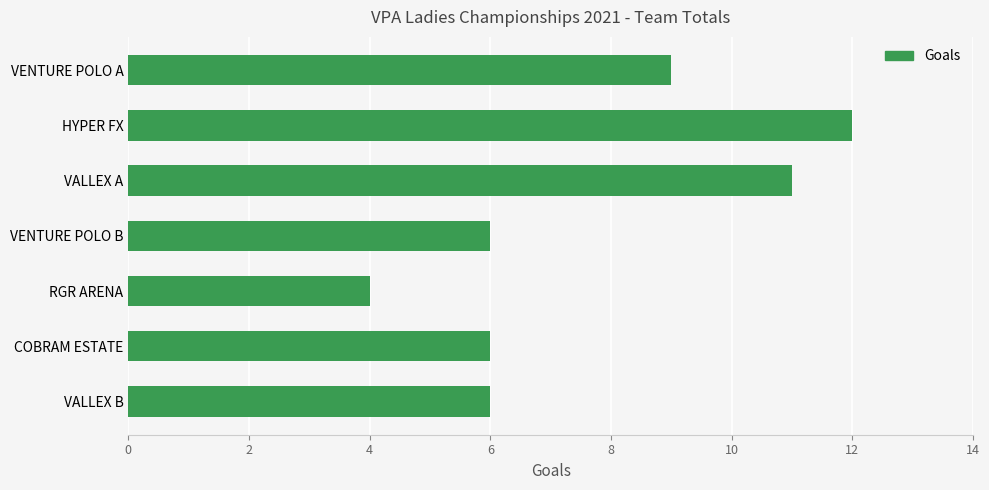

Count the number of categories in the chart.

7